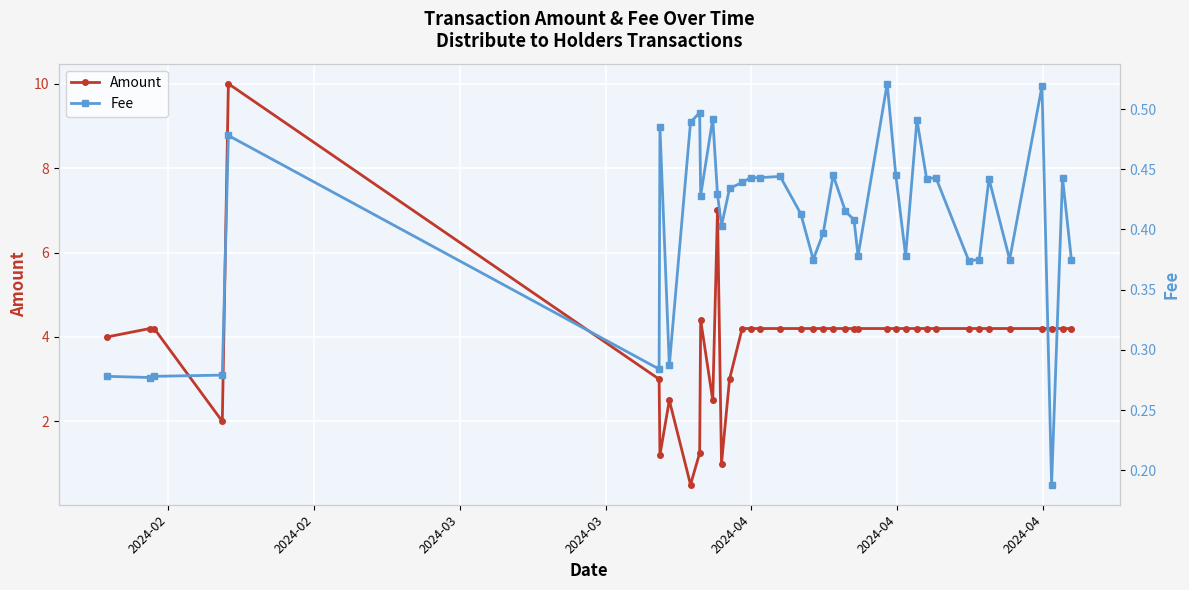

True or false: Amount has more than 1 points higher than both neighbors.

True